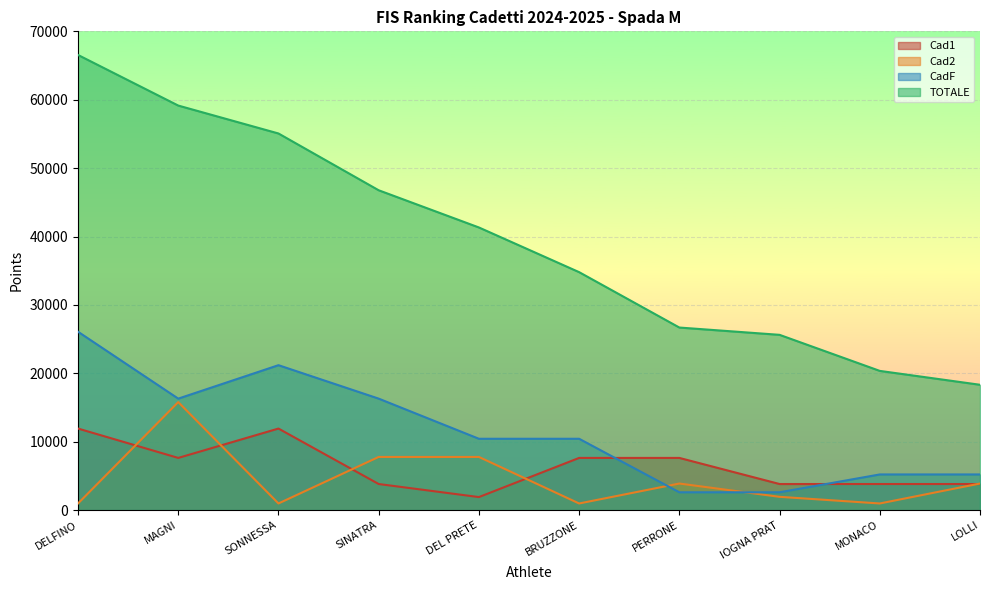

What are all the series names shown in the legend?

Cad1, Cad2, CadF, TOTALE